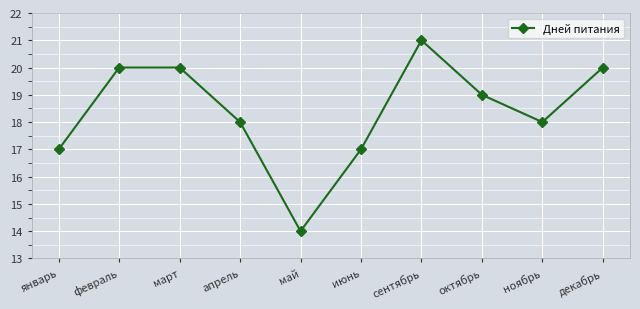

What is the sum of all values?

184